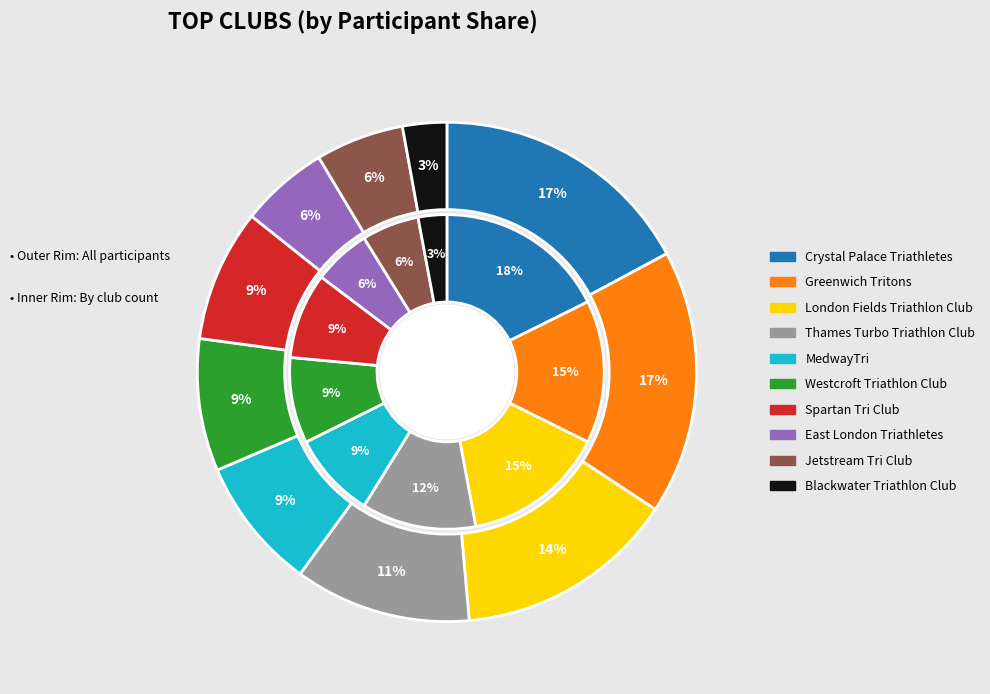

True or false: Crystal Palace Triathletes accounts for 27% of the total.

False